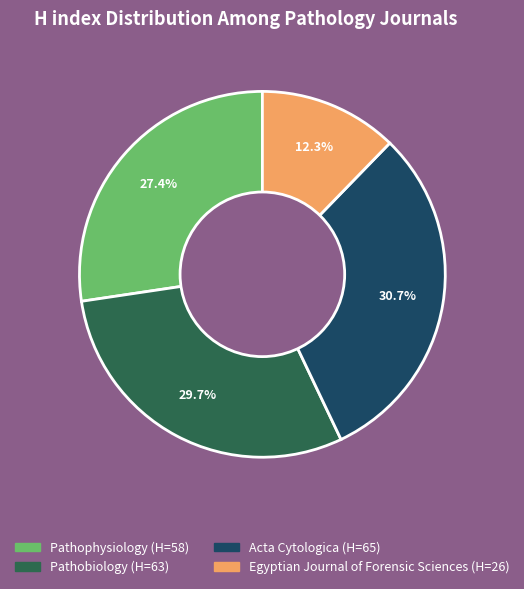

How many segments does this pie chart have?

4